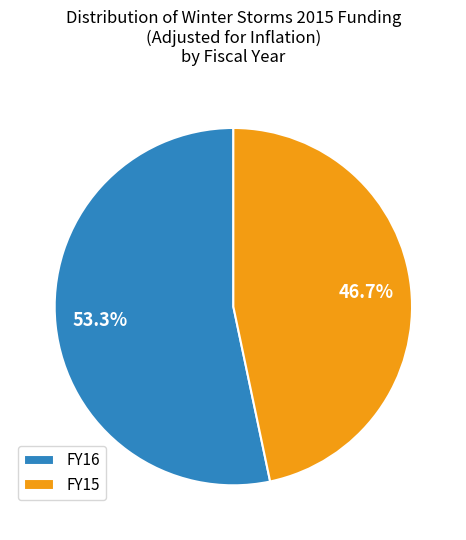

Do FY15 and FY16 together represent more than half of the pie?

Yes